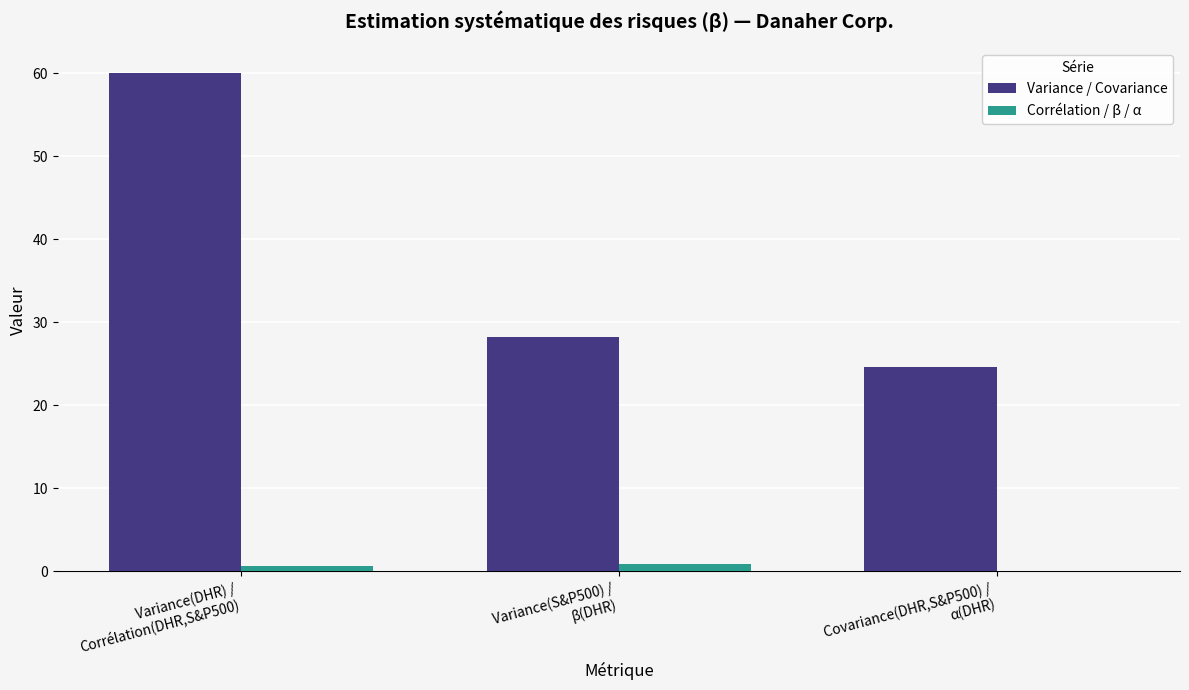

What is the total value across all series at Covariance(DHR,S&P500) /
α(DHR)?

24.6